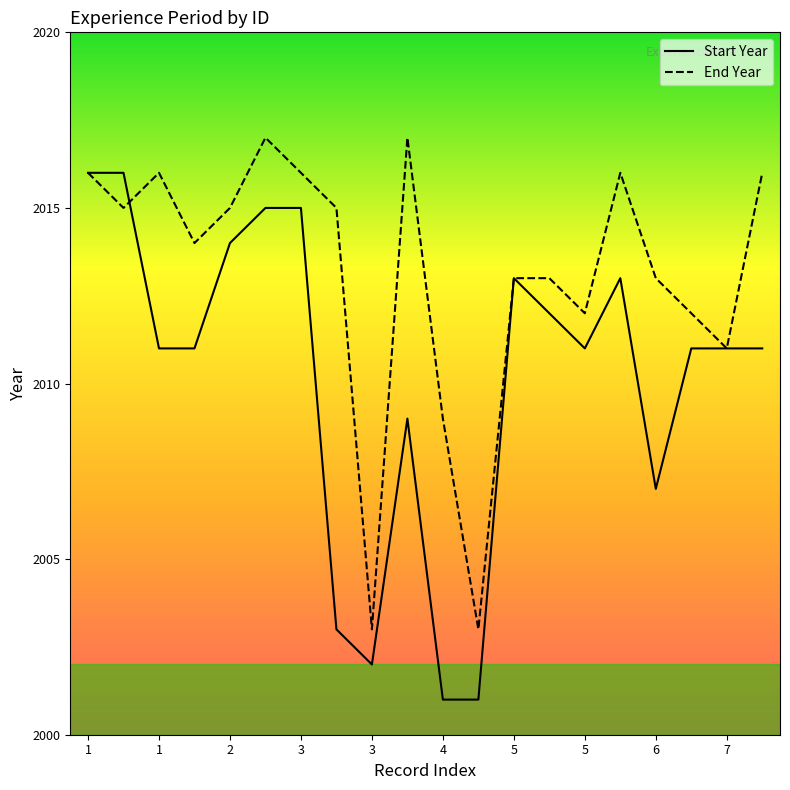

List the series in order of their overall mean, highest first.

End Year, Start Year